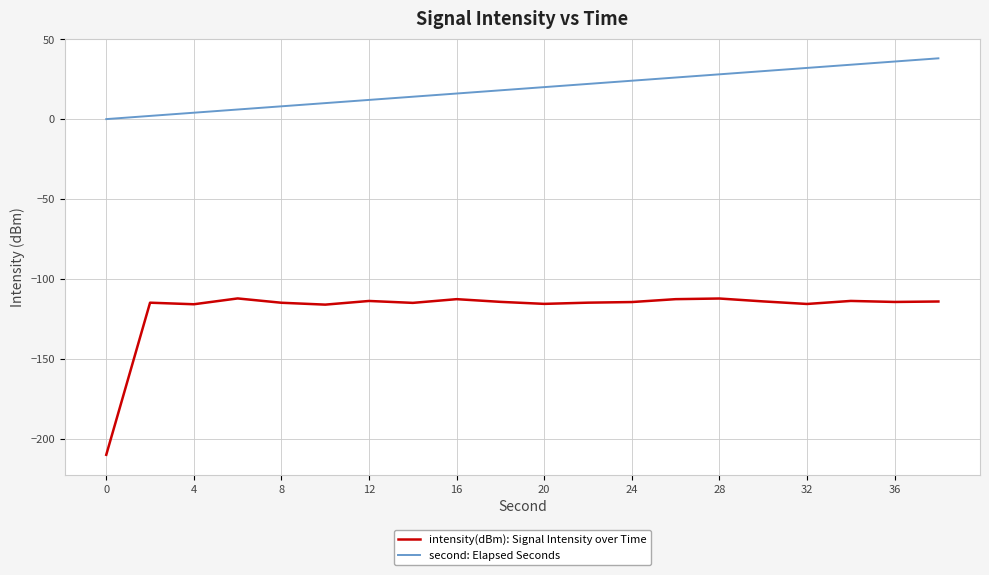

Rank the series by their average value, from highest to lowest.

second: Elapsed Seconds, intensity(dBm): Signal Intensity over Time